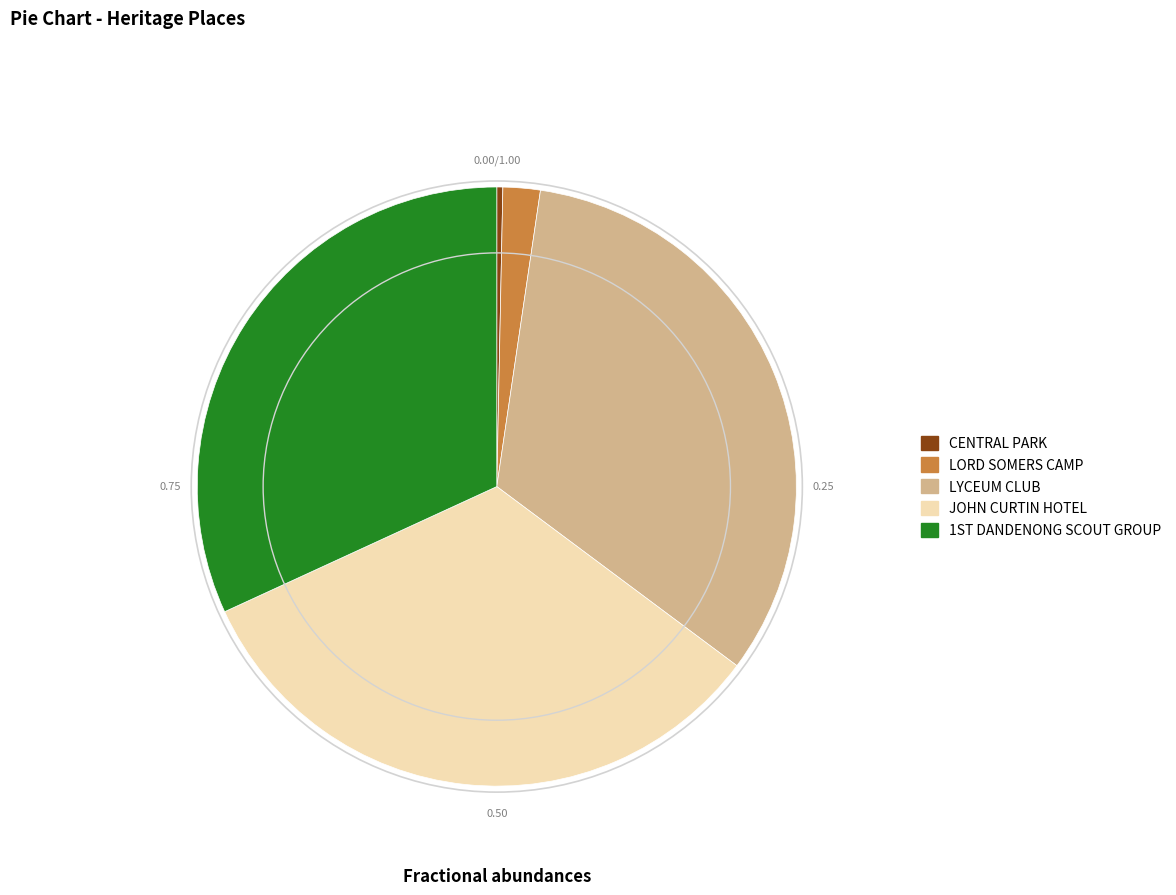

Which category has the smallest portion of the pie?

CENTRAL PARK